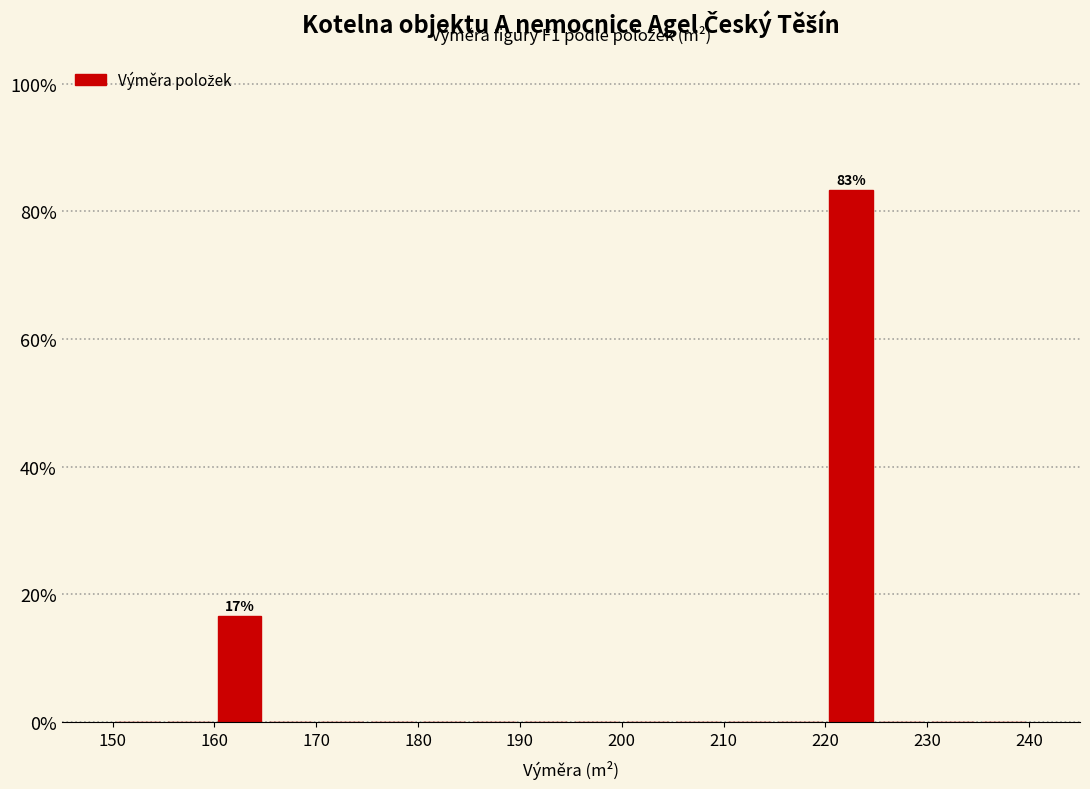

Which range on the x-axis has the tallest bar?

220 to 225